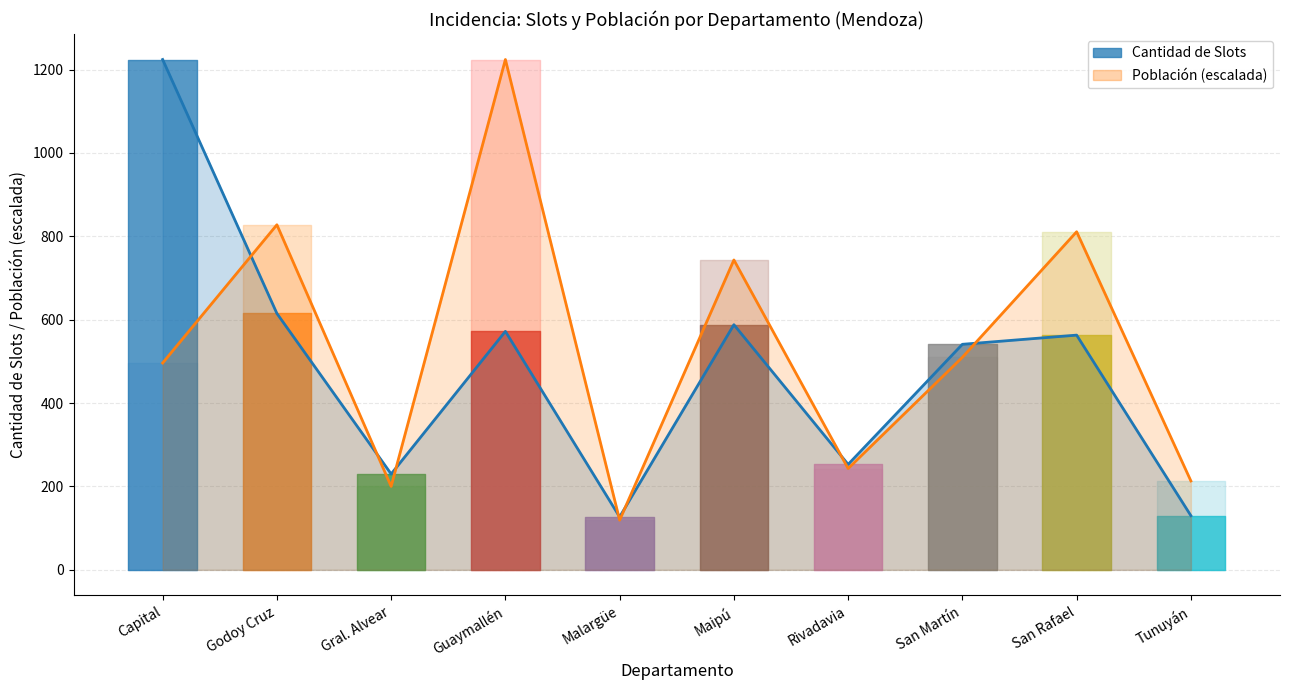

Is the value of Población at Malargüe greater than the value of Cantidad de Slots at Gral. Alvear?

No